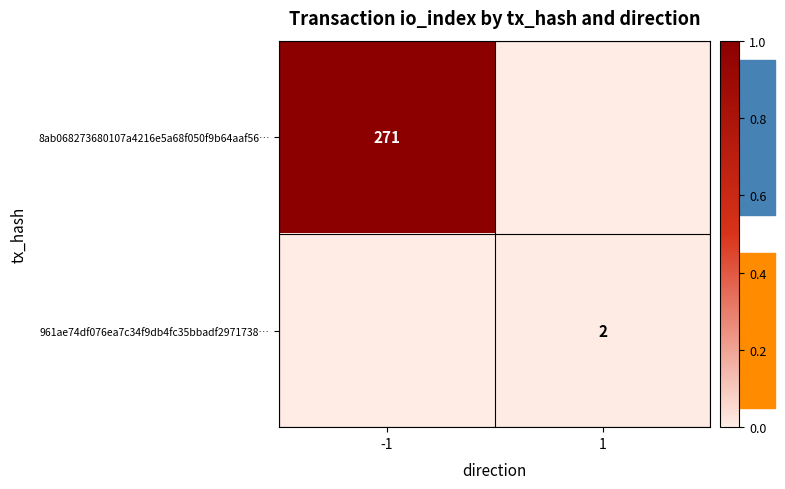

How many series are shown in this chart?

2